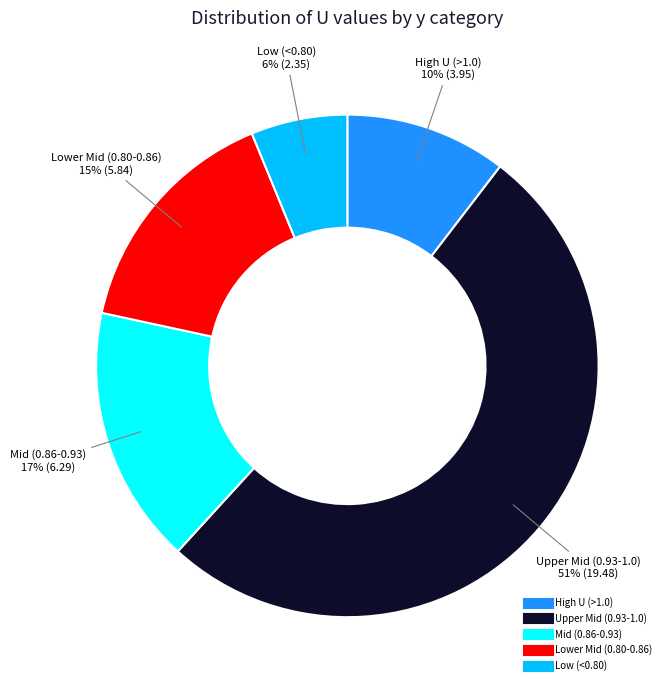

To the nearest percent, what is the difference between the largest and smallest slice percentages?

45%